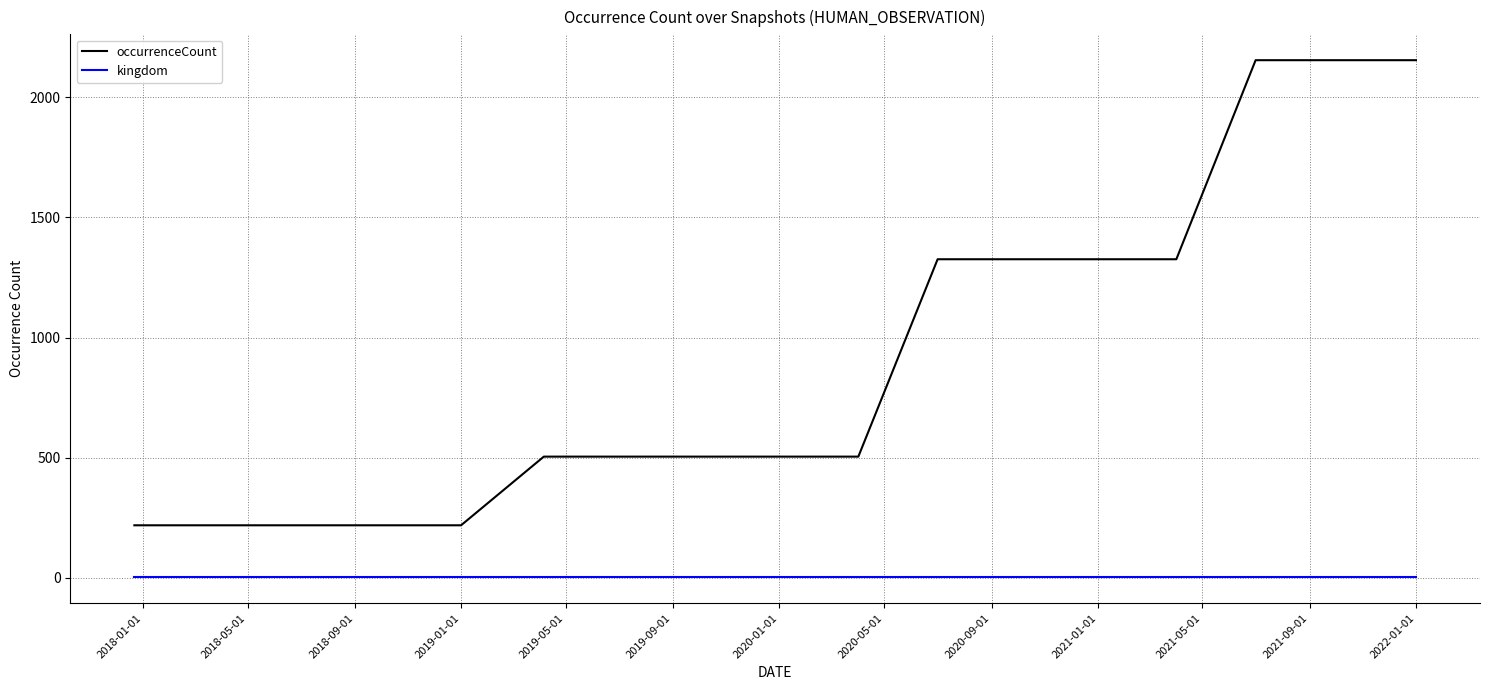

What is the difference between the maximum and minimum values in the occurrenceCount series?

1937